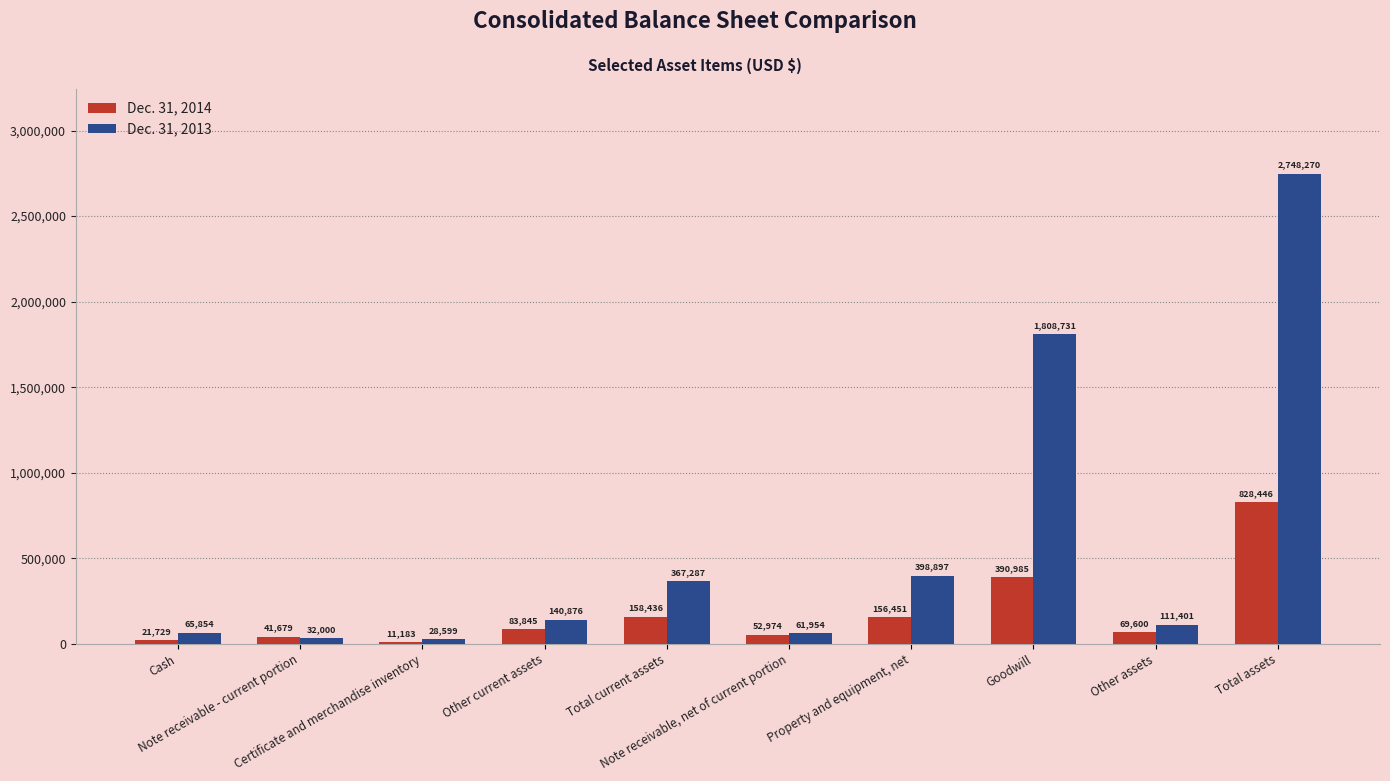

What is the difference between the Dec. 31, 2014 values at Property and equipment, net and Other current assets?

72606